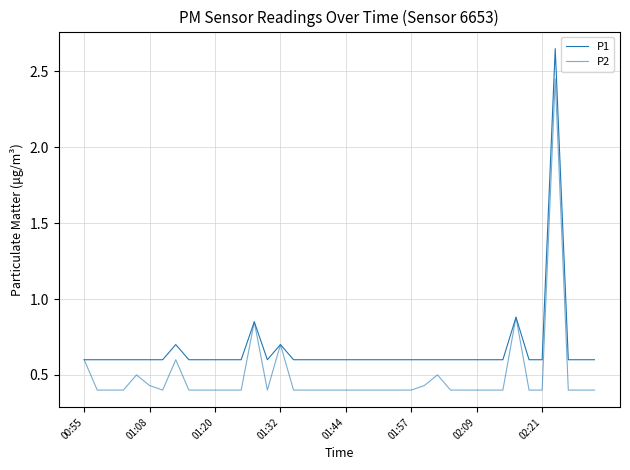

What is the difference between the maximum and minimum values in the P1 series?

2.0